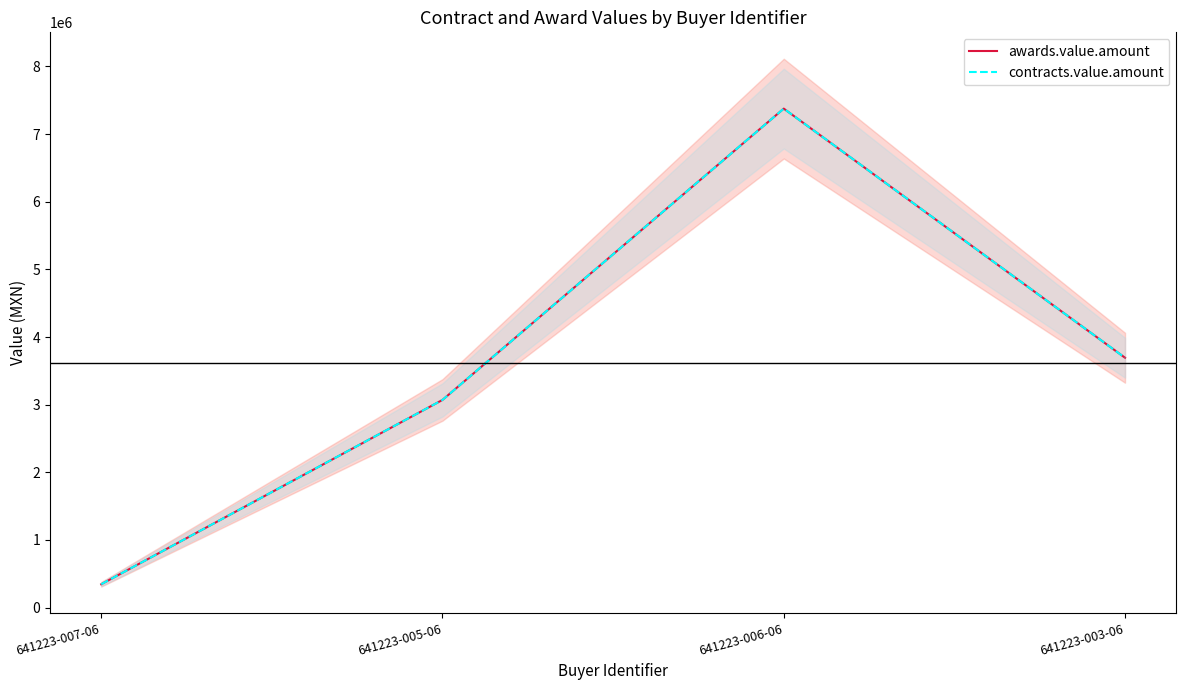

What is the average value of the contracts.value.amount series?

3621097.4